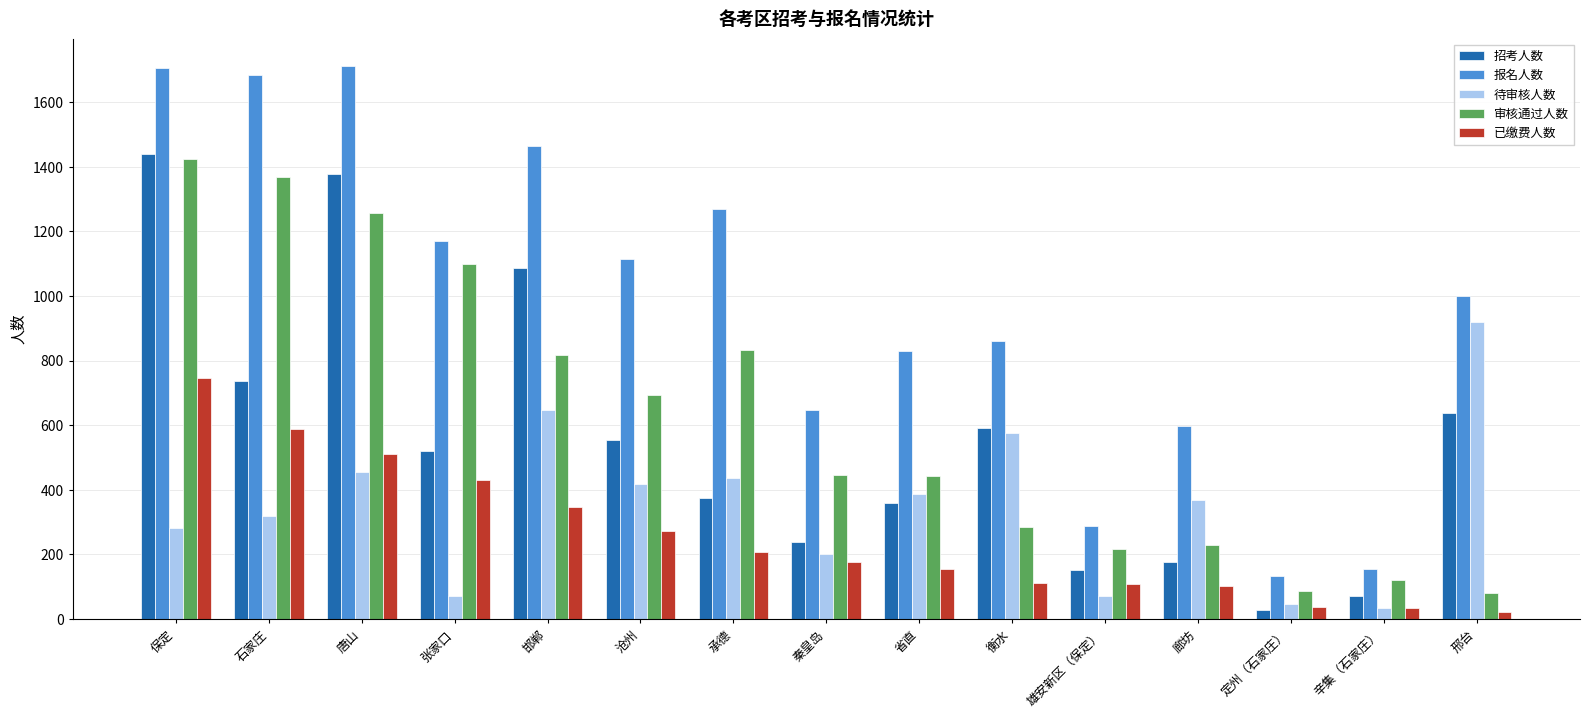

At how many categories does at least one series exceed 529?

12